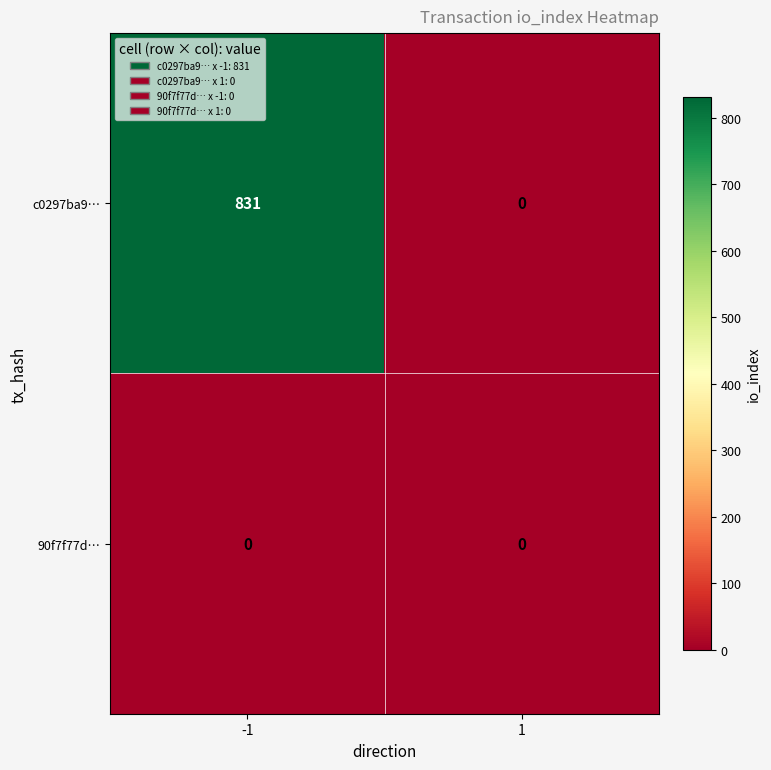

Rank the series at -1 from highest to lowest value.

c0297ba9…, 90f7f77d…